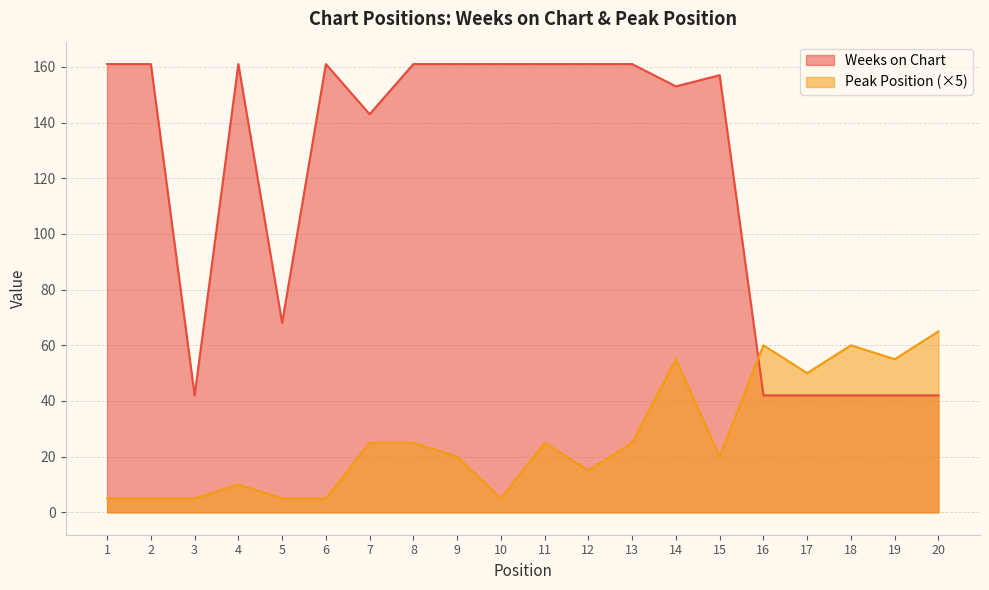

True or false: Weeks on Chart has a value of 282 at 1.

False